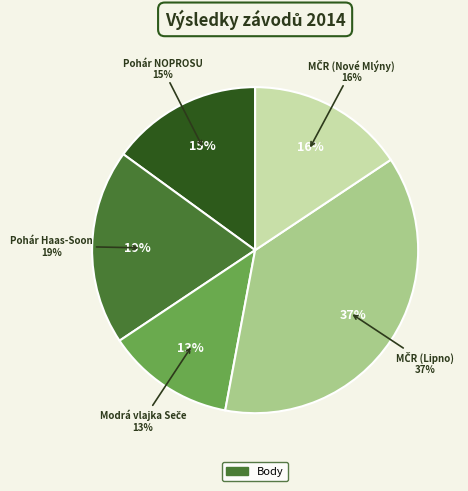

Does any single category account for the majority?

No